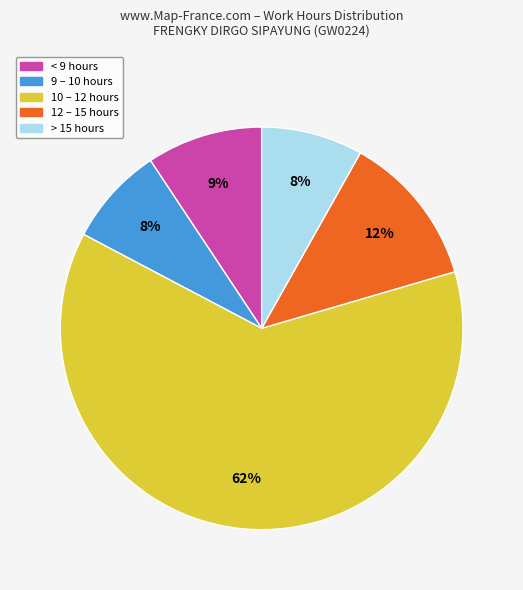

How many segments does this pie chart have?

5